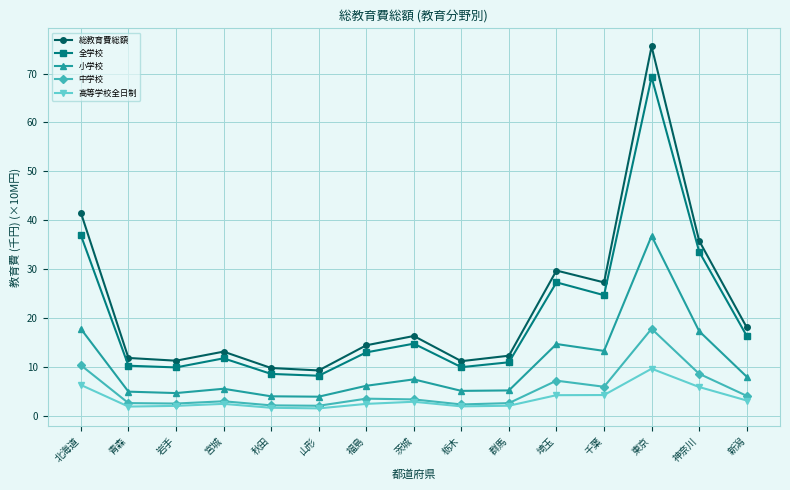

How many values in the 総教育費総額 series are below 14?

7